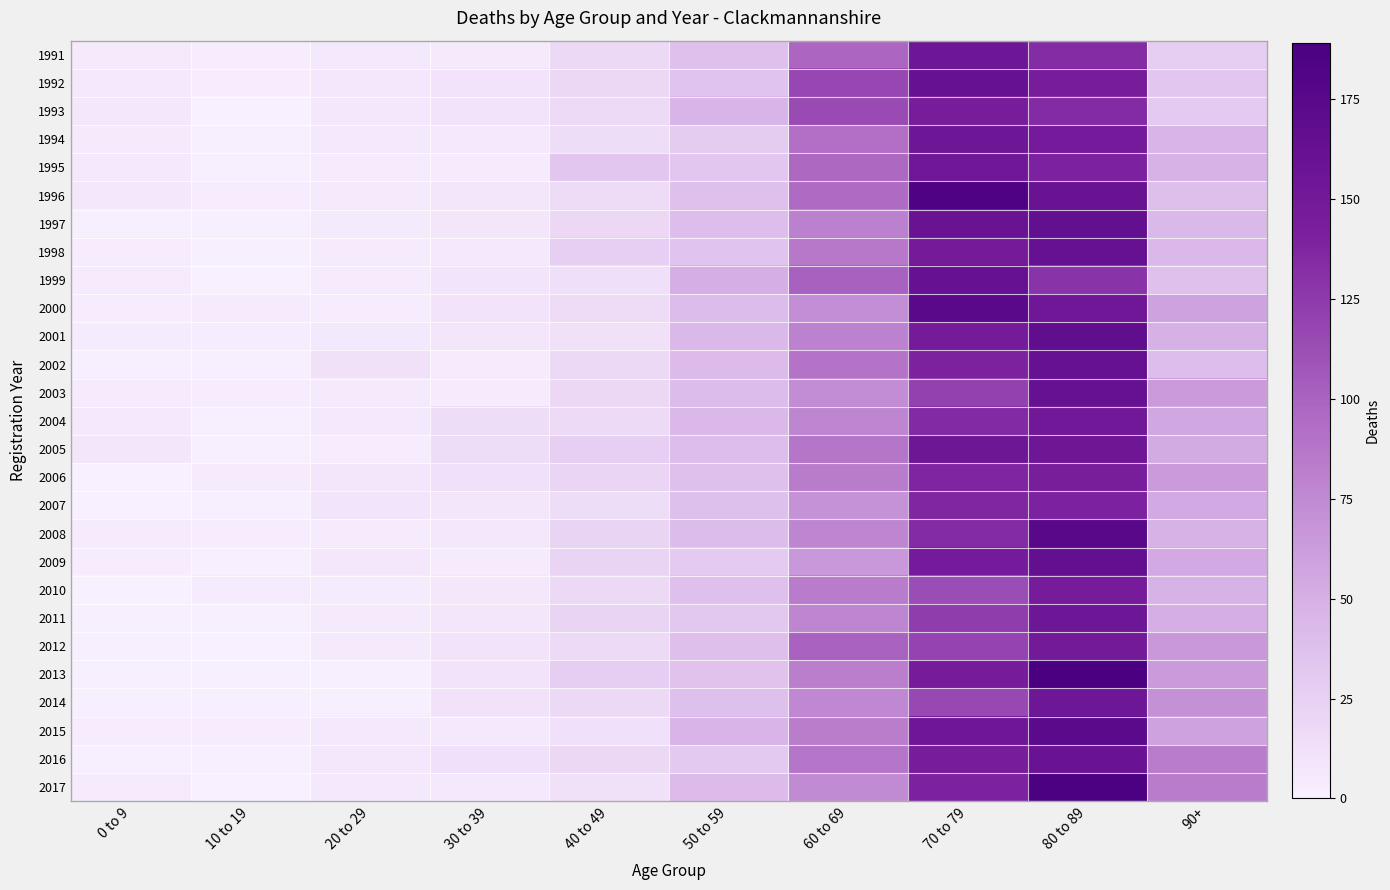

At which label does 2010 first exceed 37?

60 to 69